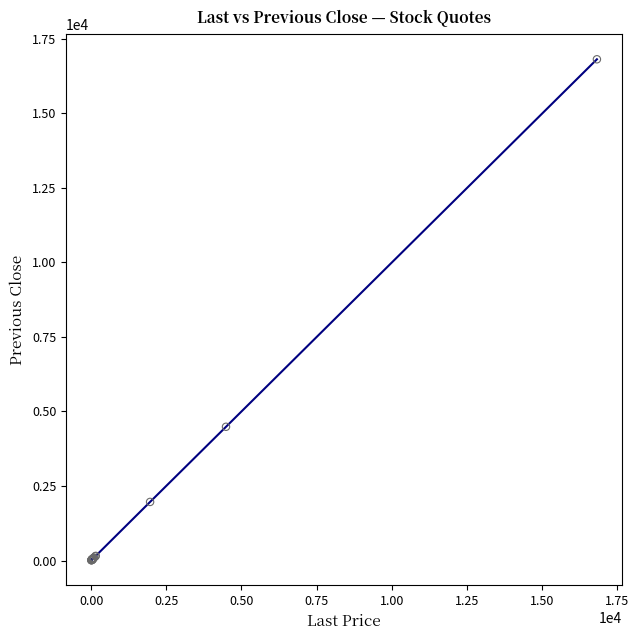

What Y value in the scatter plot is closest to 8406?

4483.7